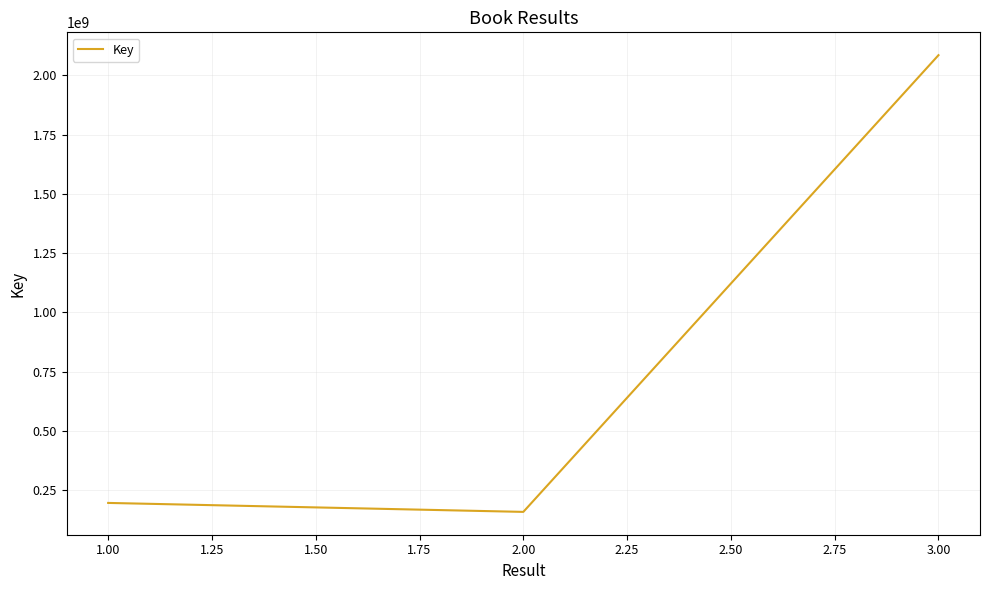

Does the chart have visible grid lines?

Yes